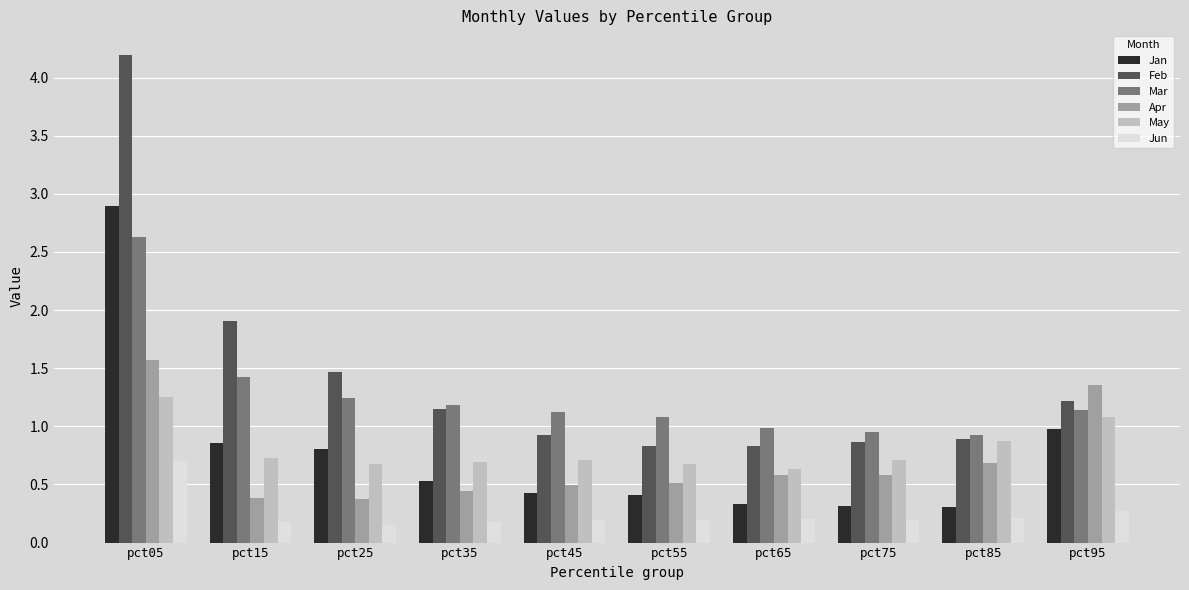

What are all the series names shown in the legend?

Jan, Feb, Mar, Apr, May, Jun